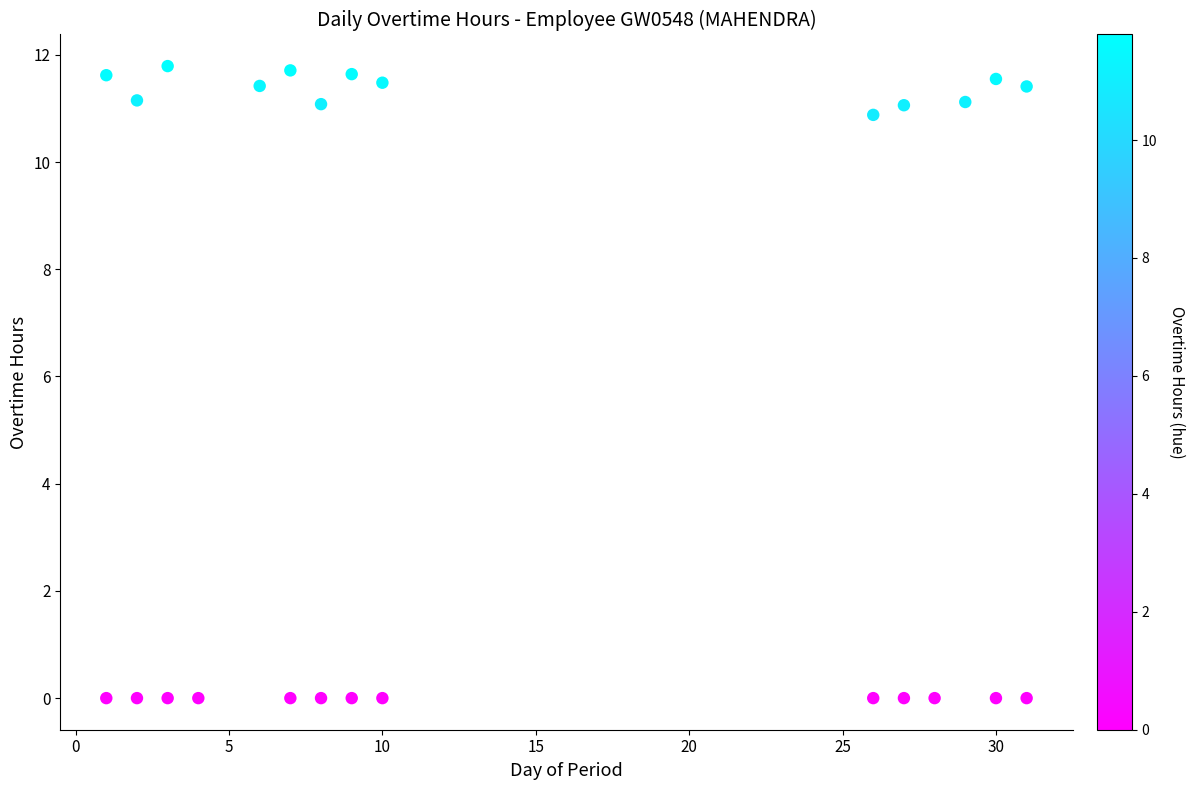

What is the range of Y values (max minus min)?

11.8